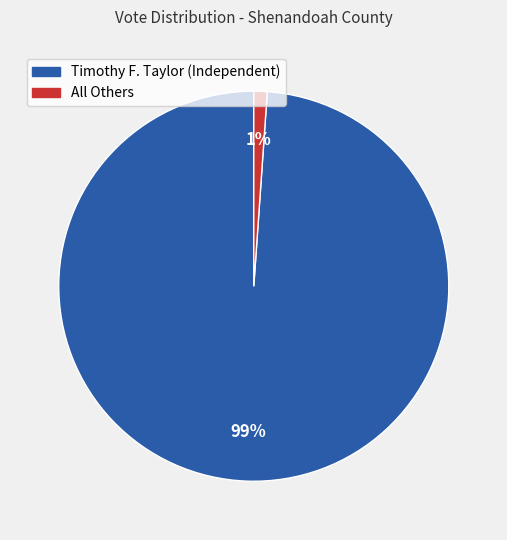

Between Timothy F. Taylor (Independent) and All Others, which is larger?

Timothy F. Taylor (Independent)